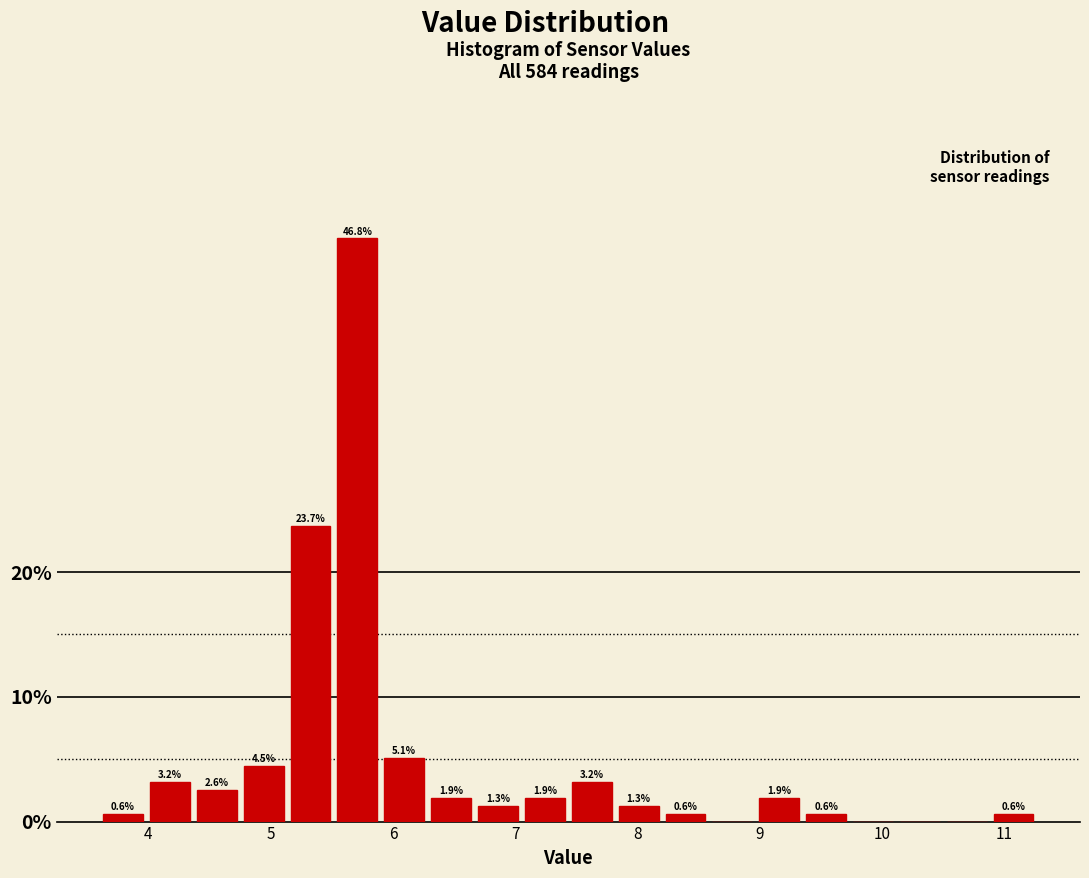

Read against the x-axis, roughly where is the centre of the tallest bar?

5.7